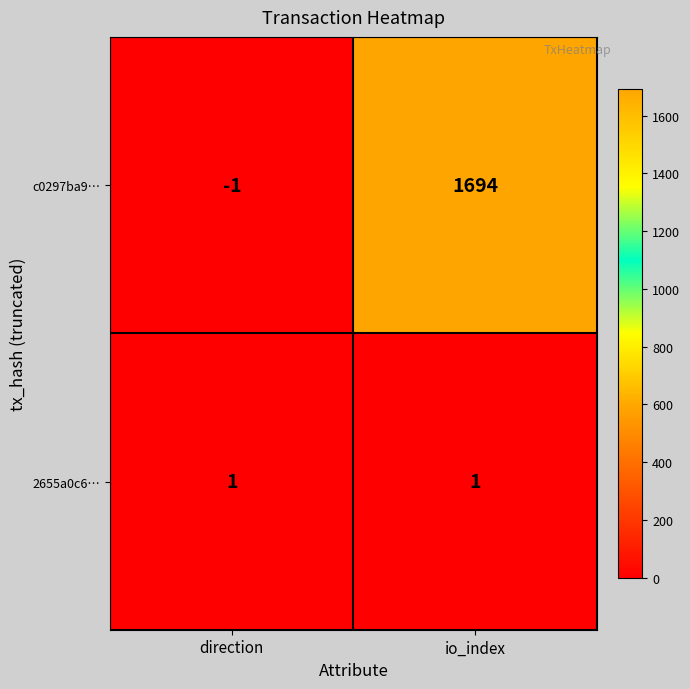

At how many categories does at least one series exceed 1322?

1